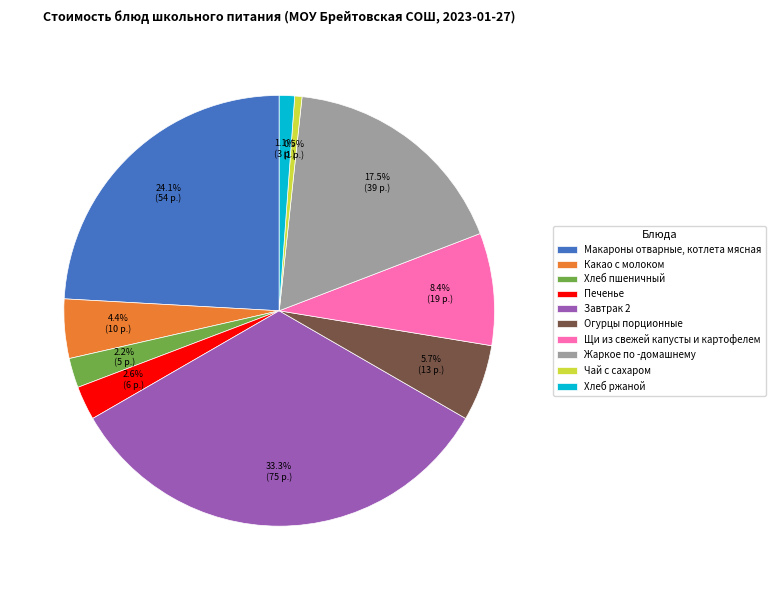

To the nearest percent, what is the combined percentage of Хлеб пшеничный and Щи из свежей капусты и картофелем?

11%